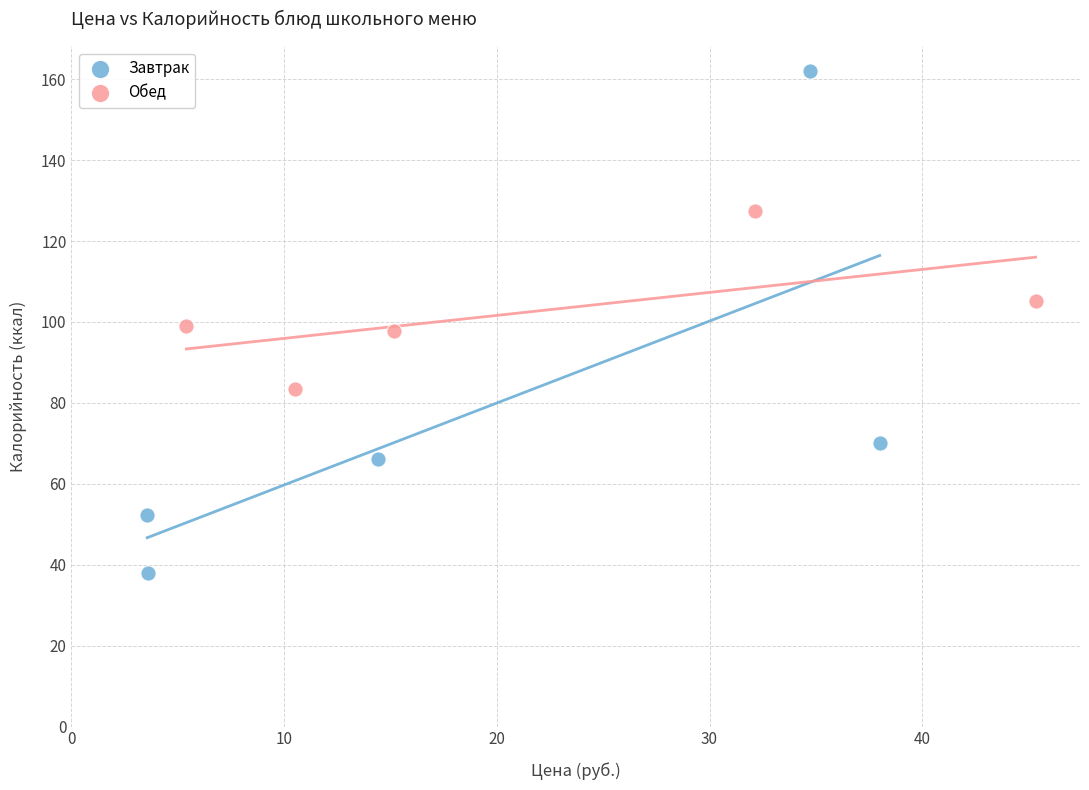

What are all the series names shown in the legend?

Завтрак, Обед